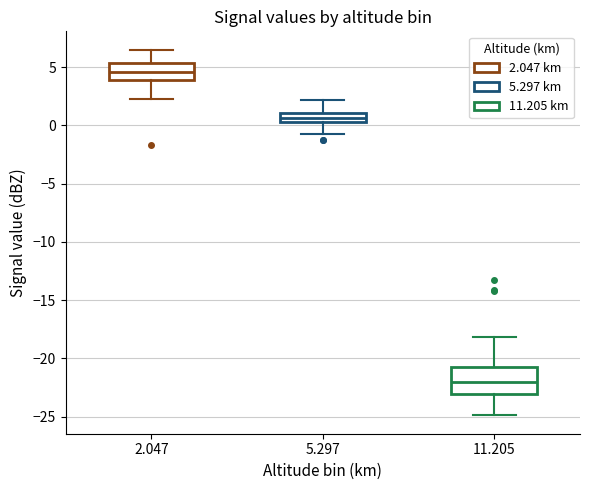

Where does the upper whisker of the box at x = 11.205 end on the y-axis? The values are not printed on the chart, so give them approximately, as read against the axis.

-18.0